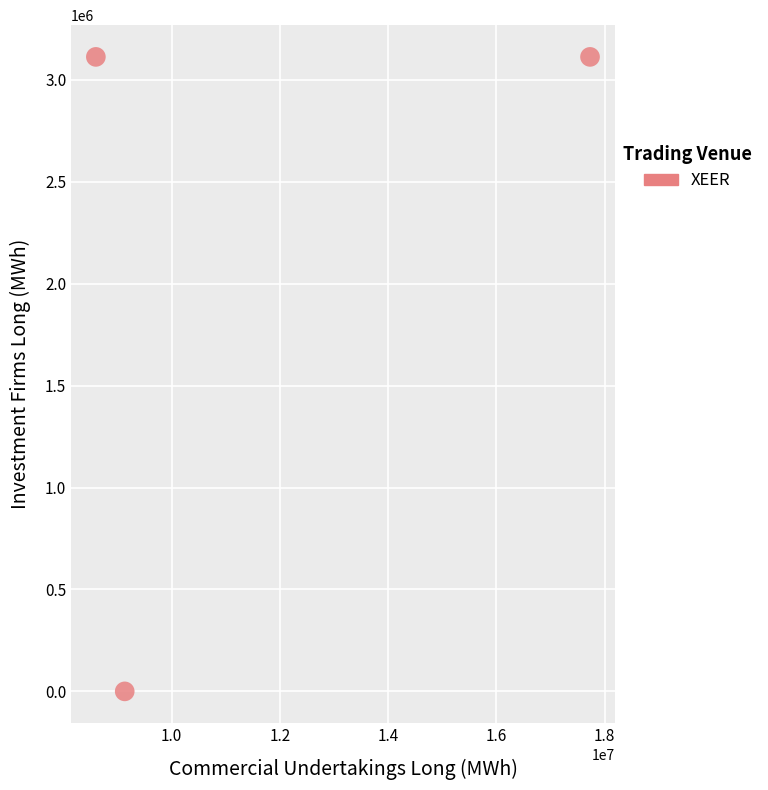

What is the range of Y values (max minus min)?

3112509